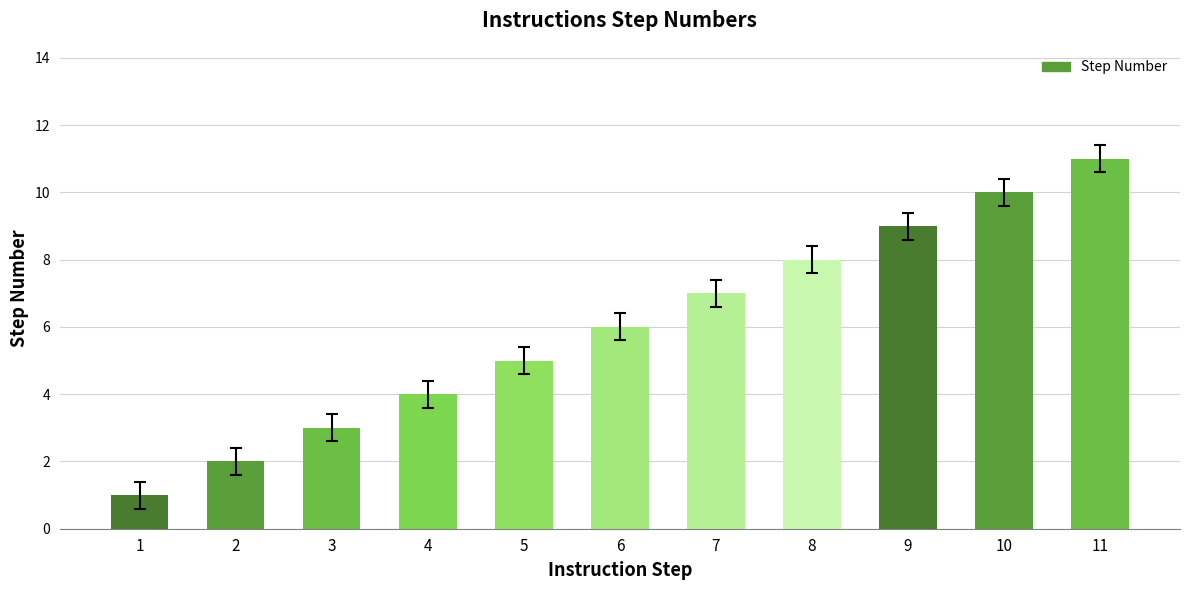

Is it true that the value at 4 is 7?

False